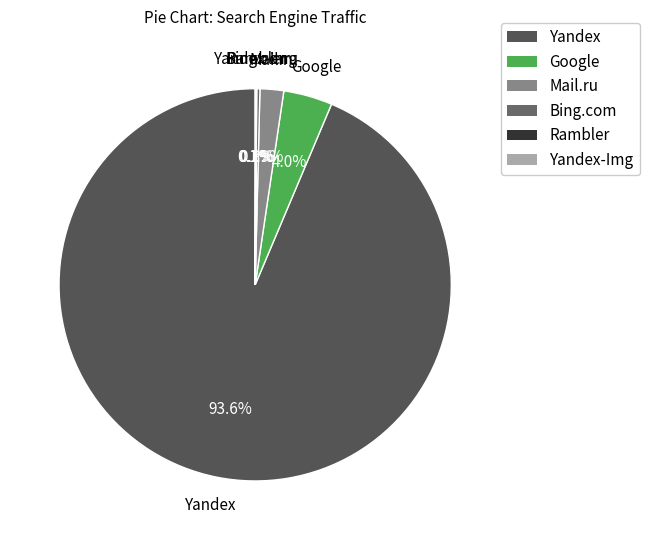

Which slice is the largest?

Yandex